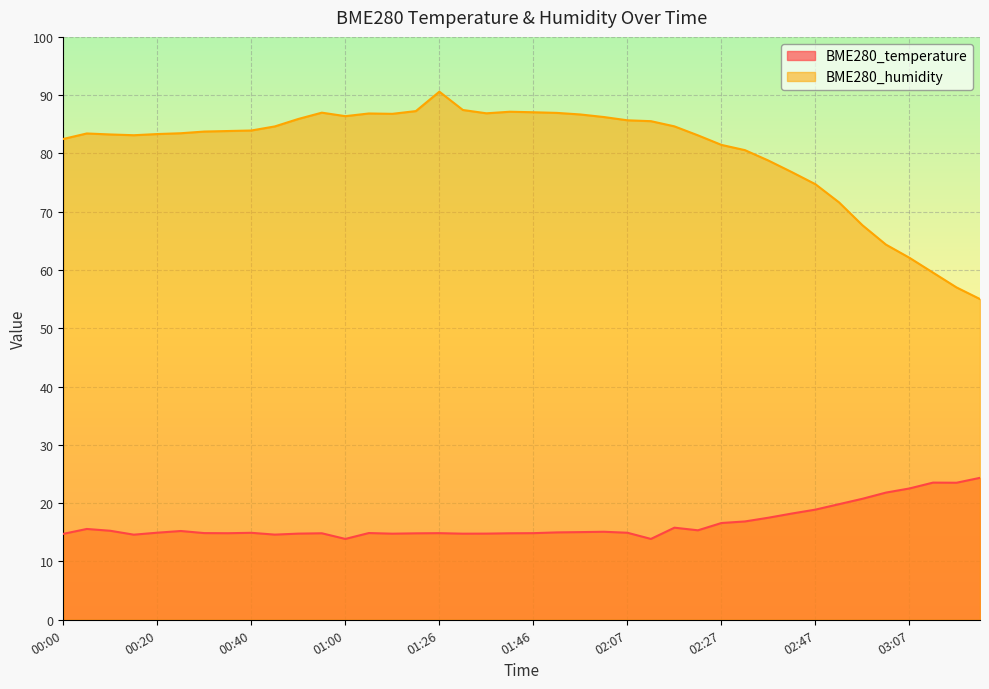

Which series has the largest total across all categories?

BME280_humidity